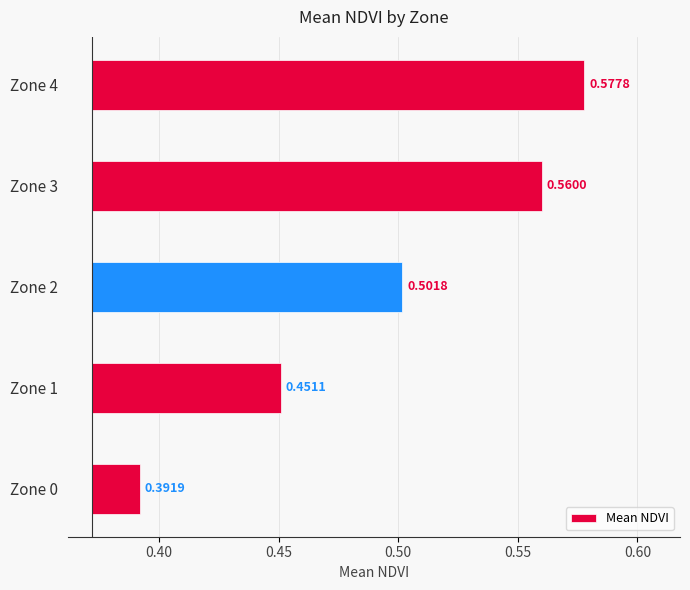

Does the chart contain stacked bars?

No